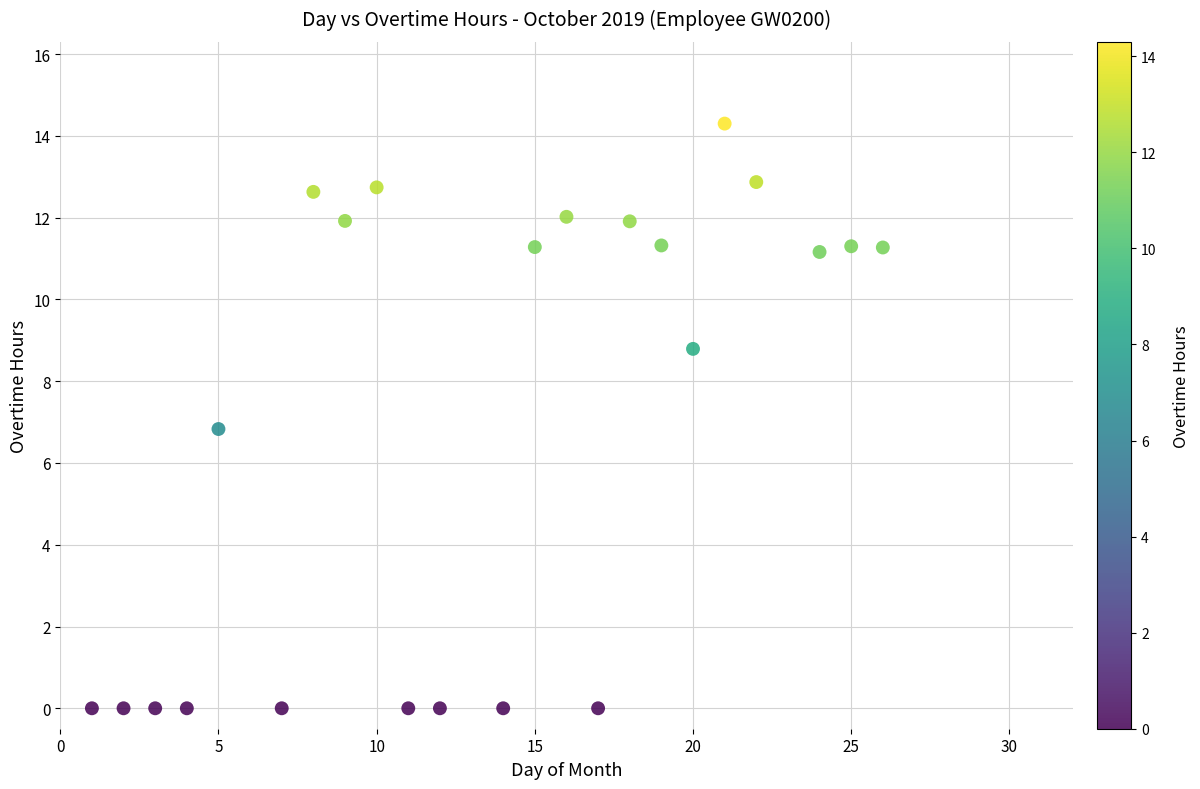

What is the range of Y values (max minus min)?

14.3